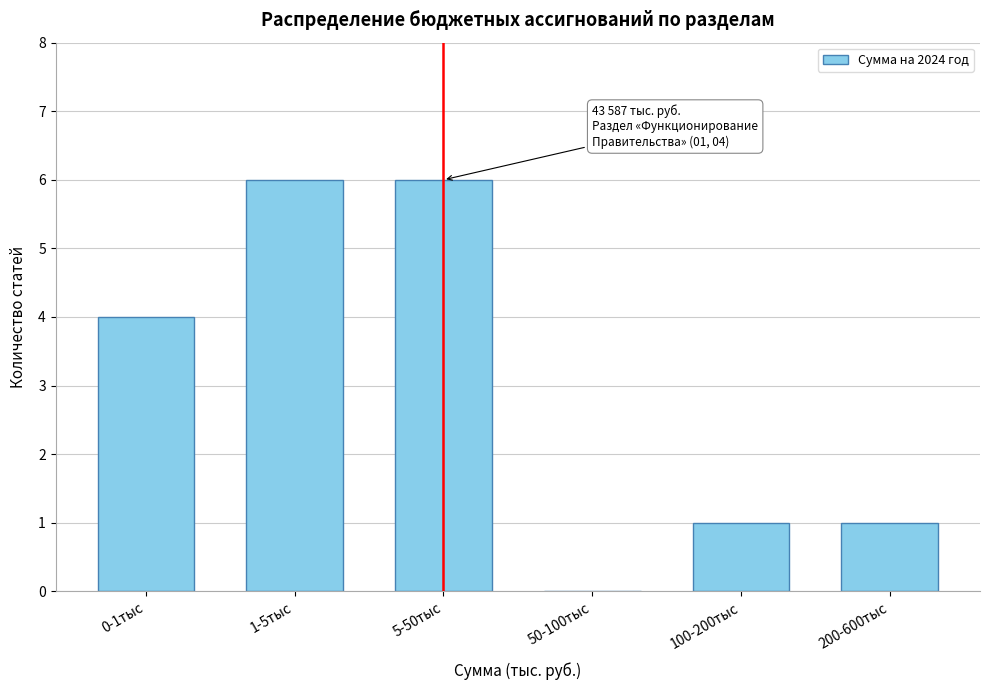

Reading left to right, list all the values displayed in this chart.

0-1тыс=4	1-5тыс=6	5-50тыс=6	50-100тыс=0	100-200тыс=1	200-600тыс=1